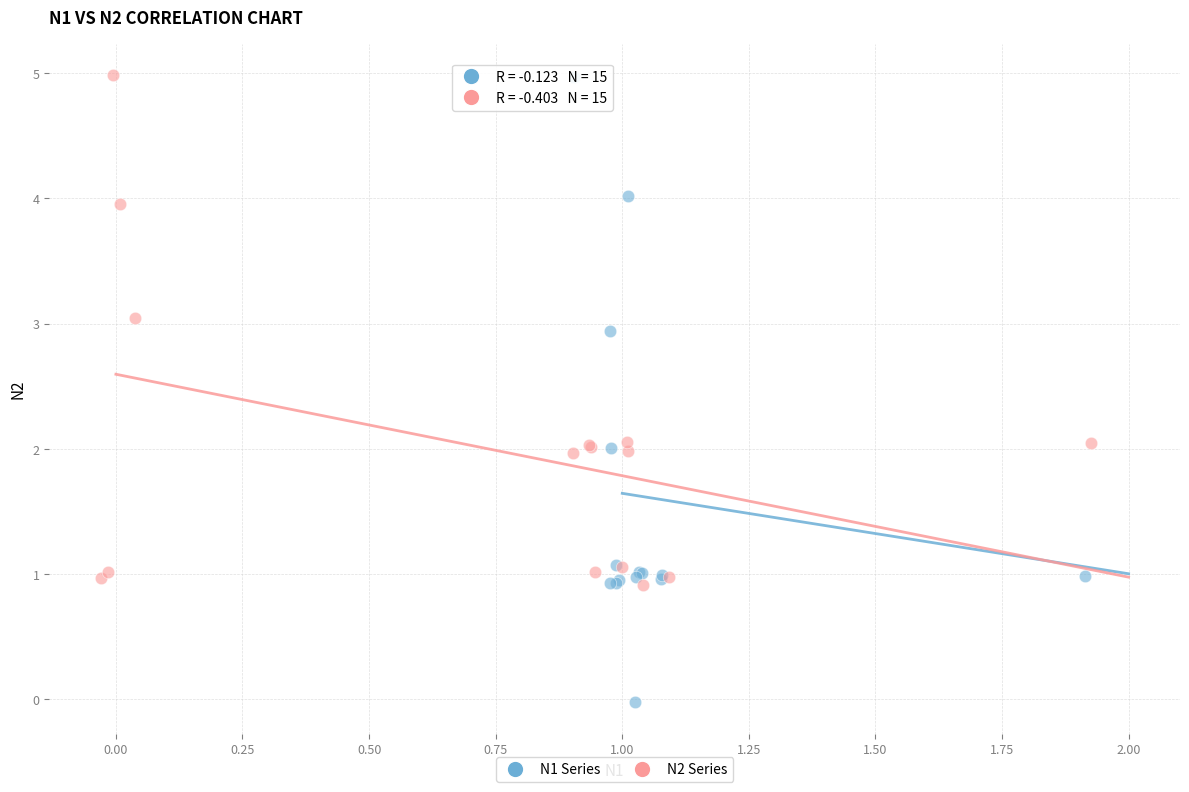

Which series has the widest spread of Y values?

N1 Series